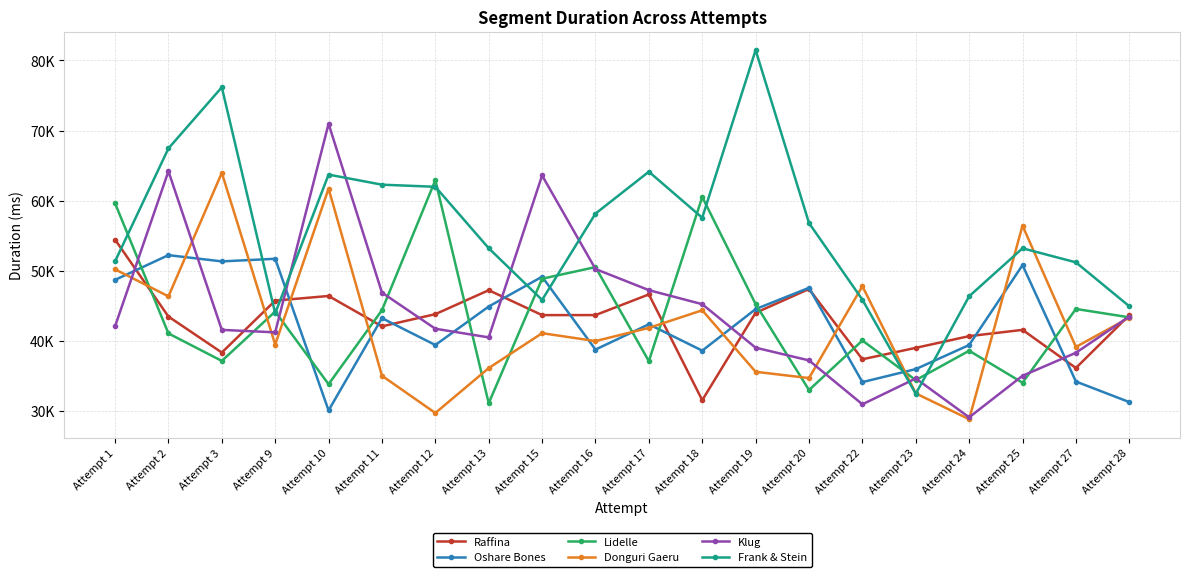

What is the sum of the Oshare Bones values at Attempt 28 and Attempt 1?

79956